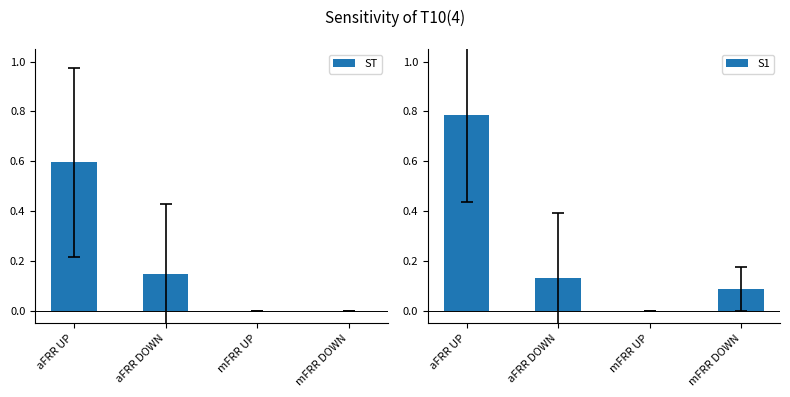

Rank the categories by S1 value from highest to lowest.

aFRR UP, aFRR DOWN, mFRR DOWN, mFRR UP